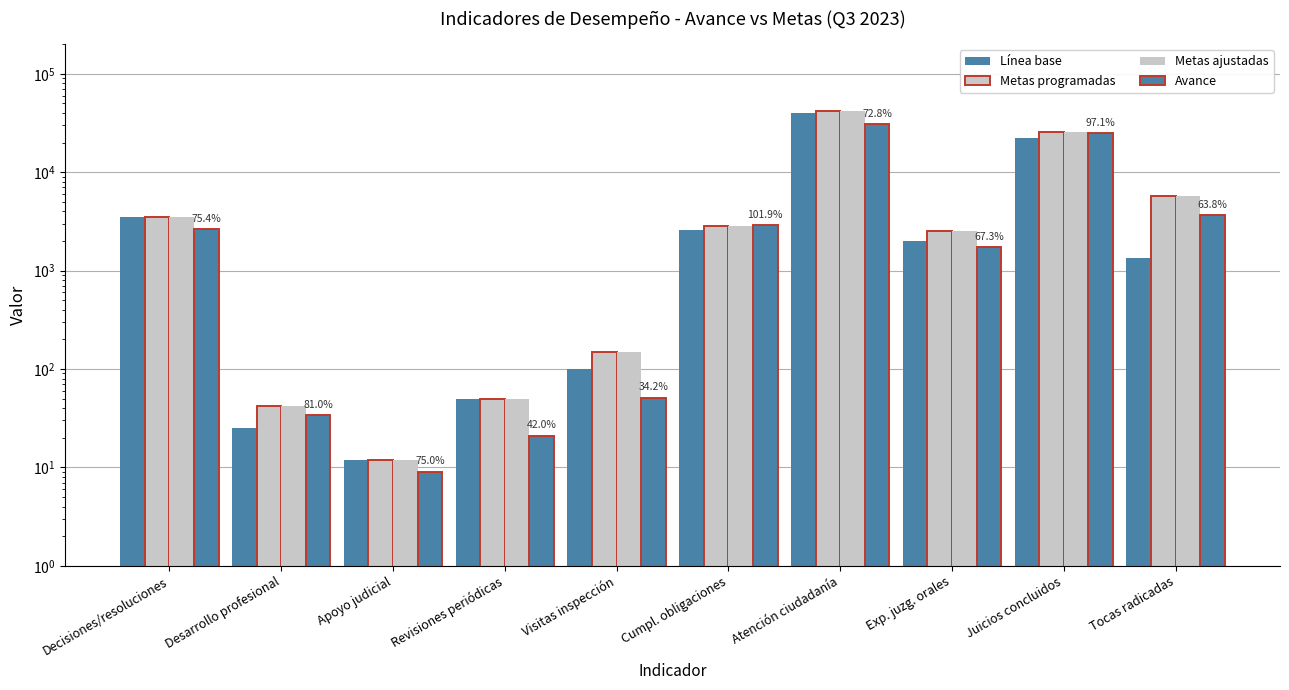

What is the label of the 4th bar from the right?

Atención ciudadanía